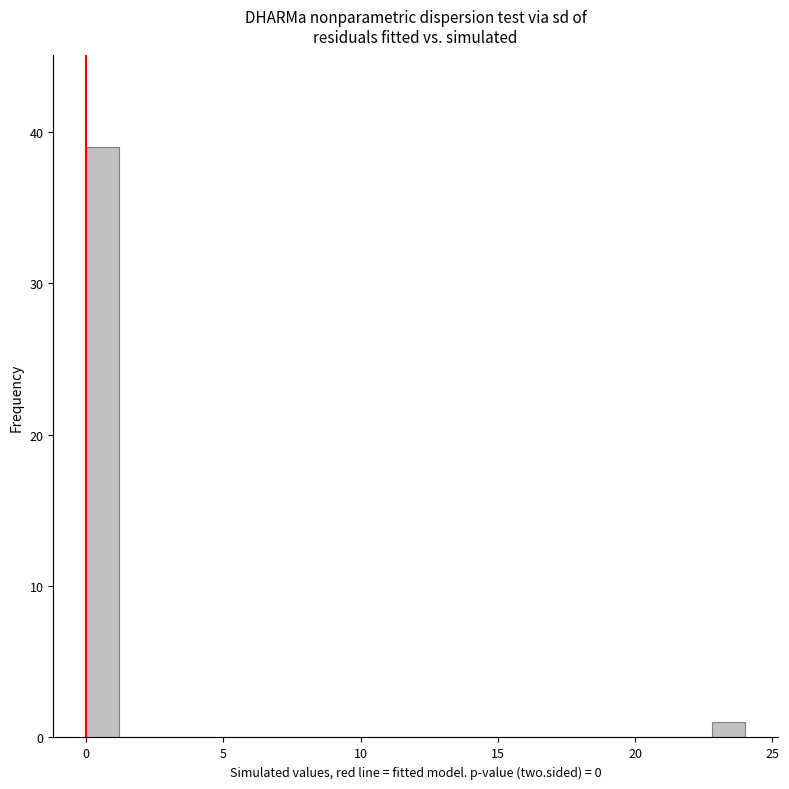

Read against the x-axis, roughly where is the centre of the tallest bar?

0.5